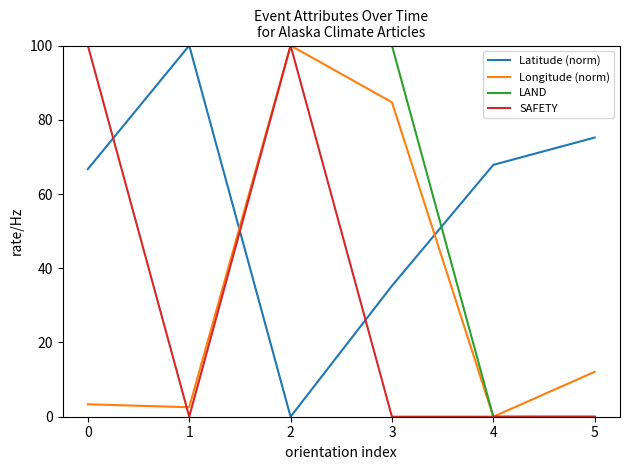

Where do SAFETY and Longitude (norm) first cross each other?

0 and 1